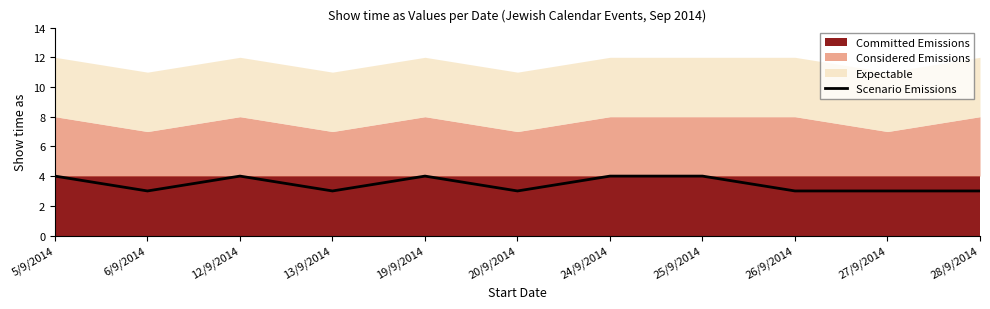

How many data points are above 3?

5